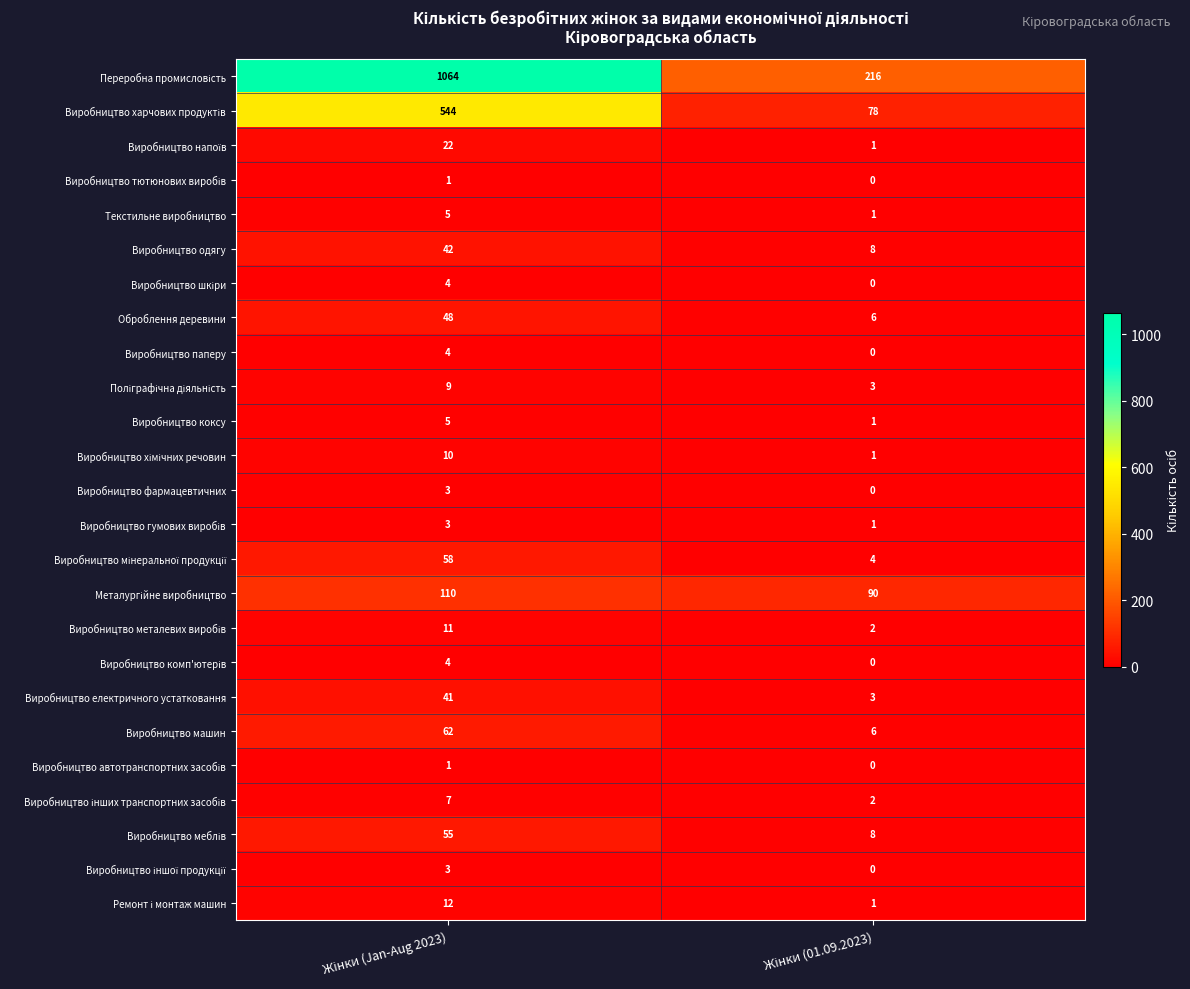

How many distinct data groups are displayed?

25